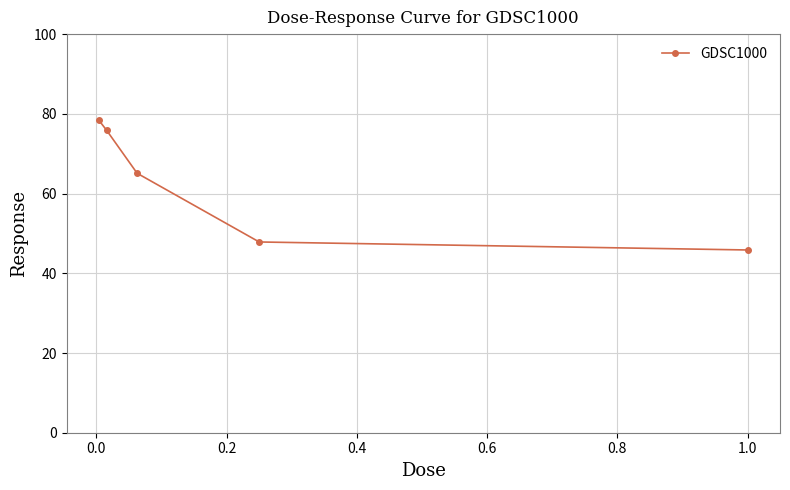

What is the difference between the second highest and minimum values?

30.0